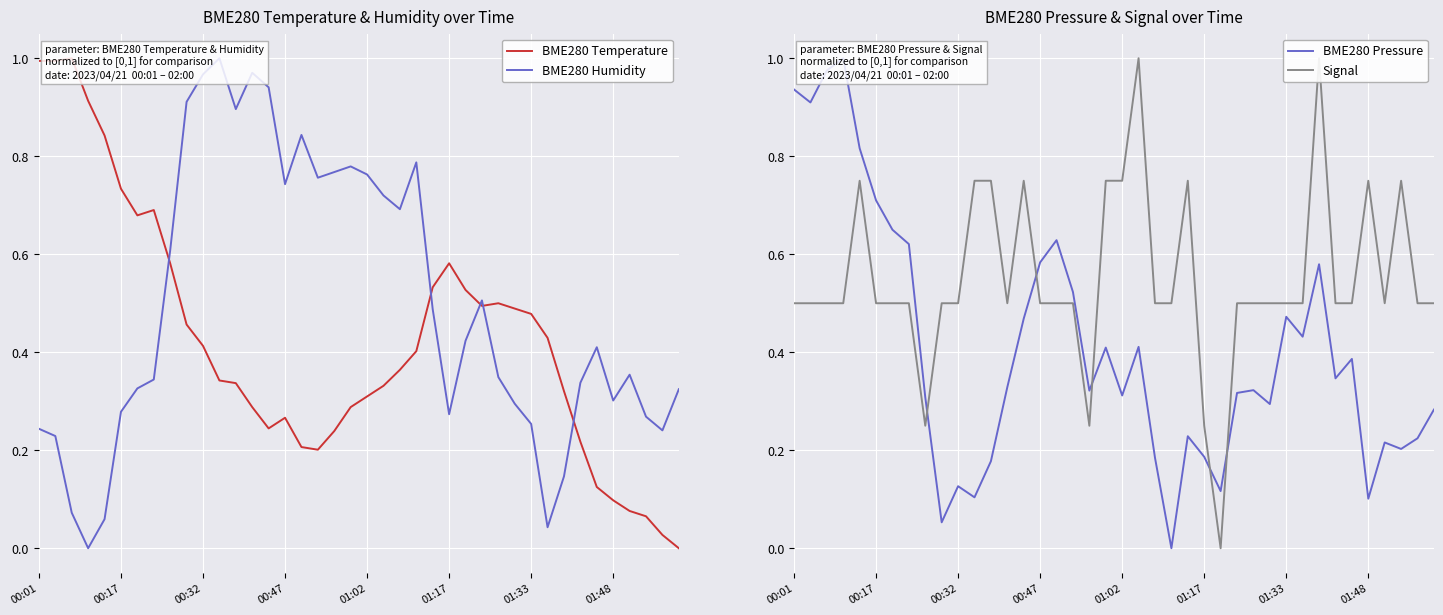

What position from the left is 16?

17